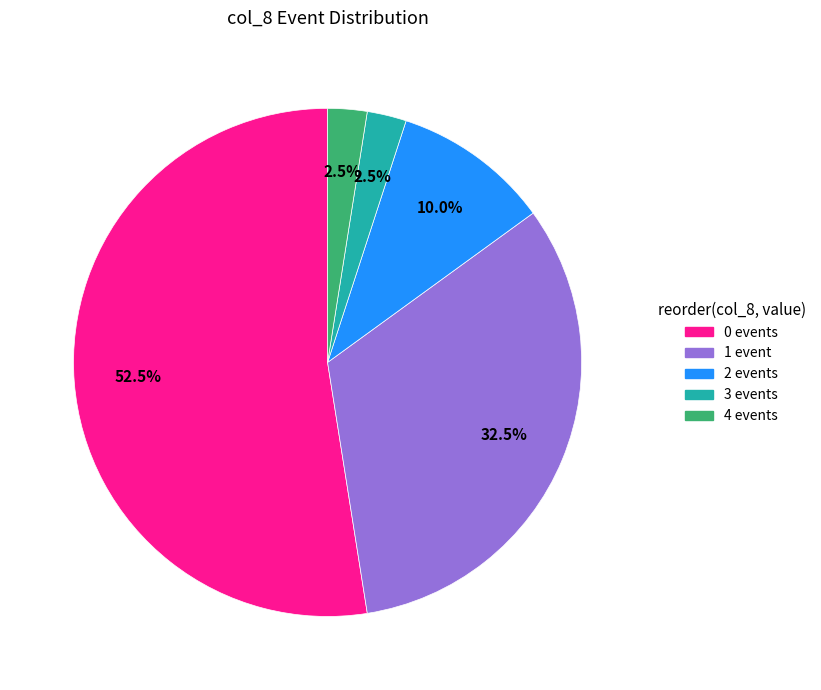

Which has a higher value, 0 events or 3 events?

0 events